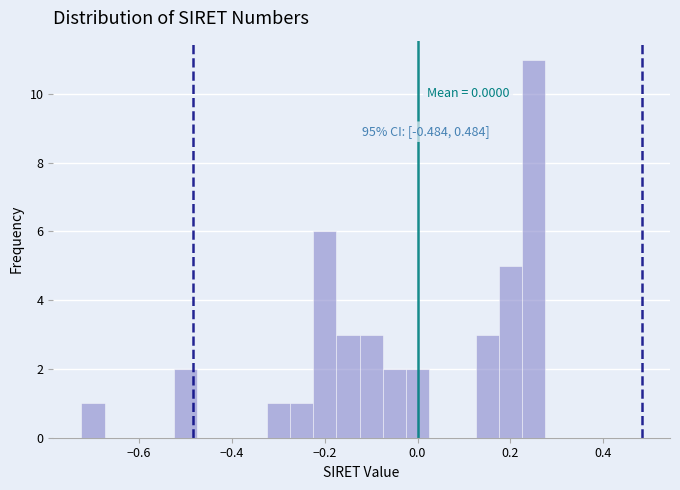

Around what value on the x-axis is the tallest bar? Give the approximate position of its centre, as read against the axis.

0.26